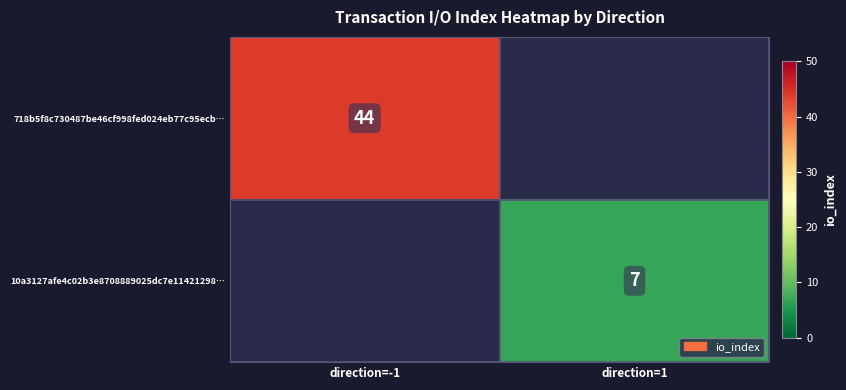

True or false: 718b5f8c730487be46cf998fed024eb77c95ecb… has a value of 62 at direction=-1.

False